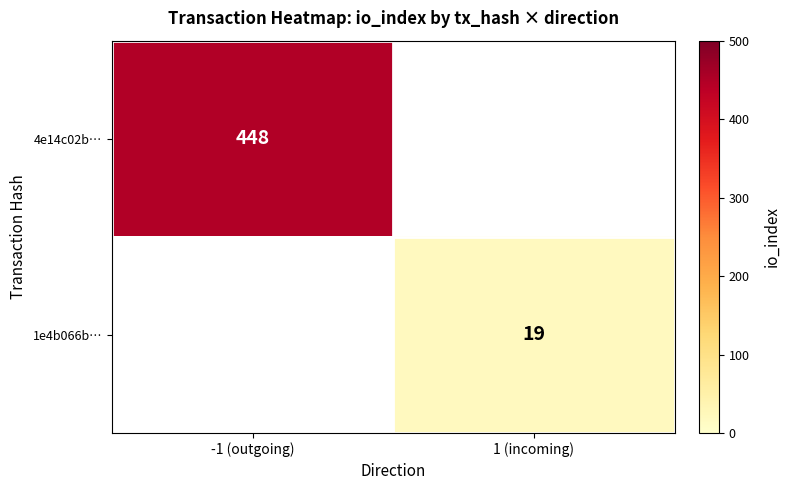

True or false: 4e14c02b… has a value of 448 at -1 (outgoing).

True